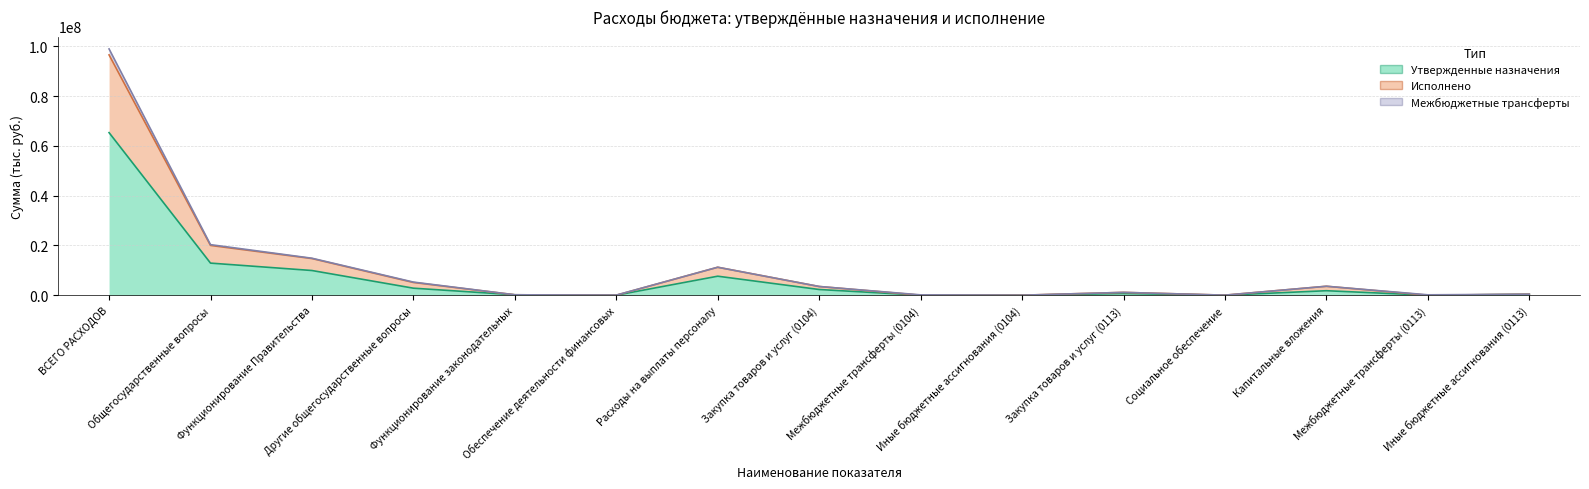

Reading left to right, transcribe all the data shown in this chart.

Утвержденные назначения: ВСЕГО РАСХОДОВ=65302700.0	Общегосударственные вопросы=12885700.0	Функционирование Правительства=9911500.0	Другие общегосударственные вопросы=2812900.0	Функционирование законодательных=161300.0	Обеспечение деятельности финансовых=0.0	Расходы на выплаты персоналу=7627900.0	Закупка товаров и услуг (0104)=2282700.0	Межбюджетные трансферты (0104)=0.0	Иные бюджетные ассигнования (0104)=900.0	Закупка товаров и услуг (0113)=673800.0	Социальное обеспечение=8000.0	Капитальные вложения=1795200.0	Межбюджетные трансферты (0113)=0.0	Иные бюджетные ассигнования (0113)=335900.0
Исполнено: ВСЕГО РАСХОДОВ=96532702.3	Общегосударственные вопросы=19987287.1	Функционирование Правительства=14715133.2	Другие общегосударственные вопросы=5110853.9	Функционирование законодательных=161300.0	Обеспечение деятельности финансовых=0.0	Расходы на выплаты персоналу=11222811.7	Закупка товаров и услуг (0104)=3491421.5	Межбюджетные трансферты (0104)=0.0	Иные бюджетные ассигнования (0104)=900.0	Закупка товаров и услуг (0113)=1127211.0	Социальное обеспечение=16000.0	Капитальные вложения=3586200.0	Межбюджетные трансферты (0113)=0.0	Иные бюджетные ассигнования (0113)=381442.9
Межбюджетные трансферты: ВСЕГО РАСХОДОВ=98928602.3	Общегосударственные вопросы=20302687.1	Функционирование Правительства=14844933.2	Другие общегосударственные вопросы=5260453.9	Функционирование законодательных=161300.0	Обеспечение деятельности финансовых=36000.0	Расходы на выплаты персоналу=11222811.7	Закупка товаров и услуг (0104)=3491421.5	Межбюджетные трансферты (0104)=129800.0	Иные бюджетные ассигнования (0104)=900.0	Закупка товаров и услуг (0113)=1127211.0	Социальное обеспечение=16000.0	Капитальные вложения=3586200.0	Межбюджетные трансферты (0113)=149600.0	Иные бюджетные ассигнования (0113)=381442.9